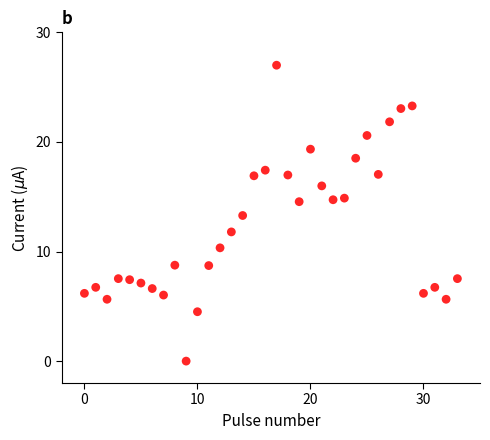

What is the range of Y values (max minus min)?

27.0